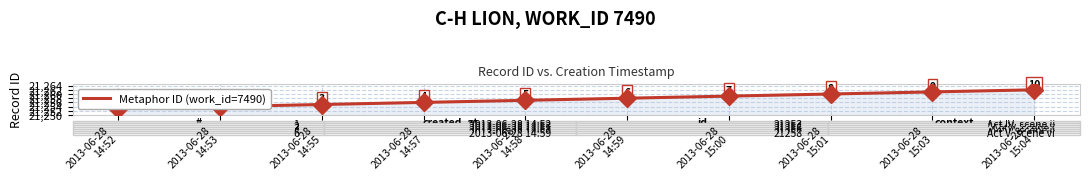

Read the value at 2013-06-28
14:58.

21257